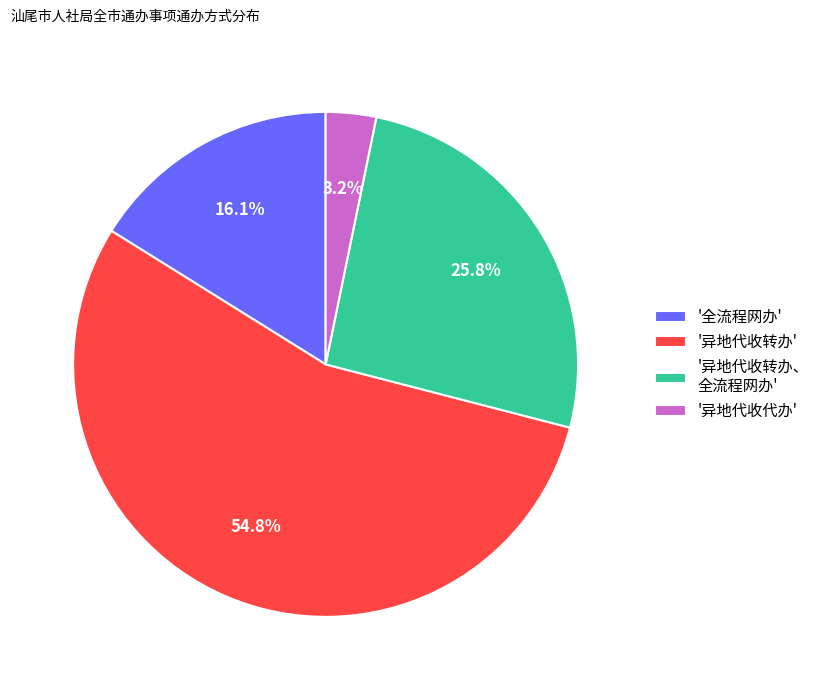

Is '异地代收转办' the majority of the pie?

Yes